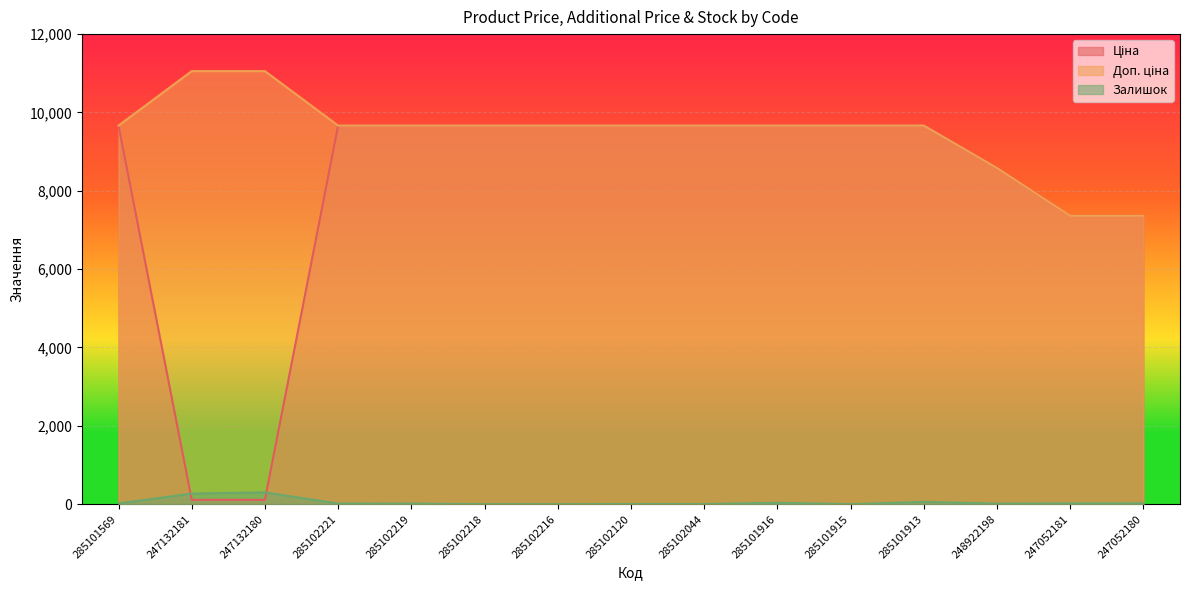

Reading left to right, list all the values displayed in this chart.

Ціна: 9664.7	110.5	110.5	9664.7	9664.7	9664.7	9664.7	9664.7	9664.7	9664.7	9664.7	9664.7	8581.1	7360.2	7360.2
Доп. ціна: 9664.7	11055.0	11055.0	9664.7	9664.7	9664.7	9664.7	9664.7	9664.7	9664.7	9664.7	9664.7	8581.1	7360.2	7360.2
Залишок: 18.0	270.0	300.0	15.0	14.0	0.0	0.0	3.0	3.0	35.0	0.0	59.0	14.0	20.0	21.0